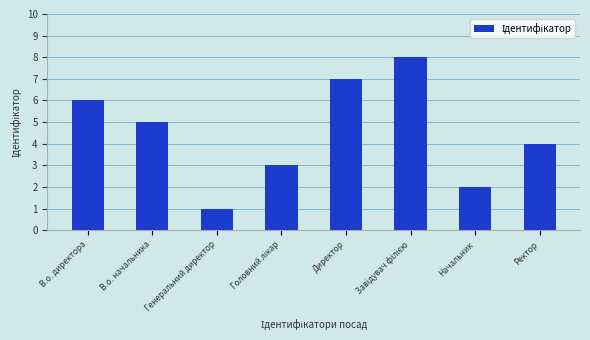

What is the label of the 7th bar from the right?

В.о. начальника